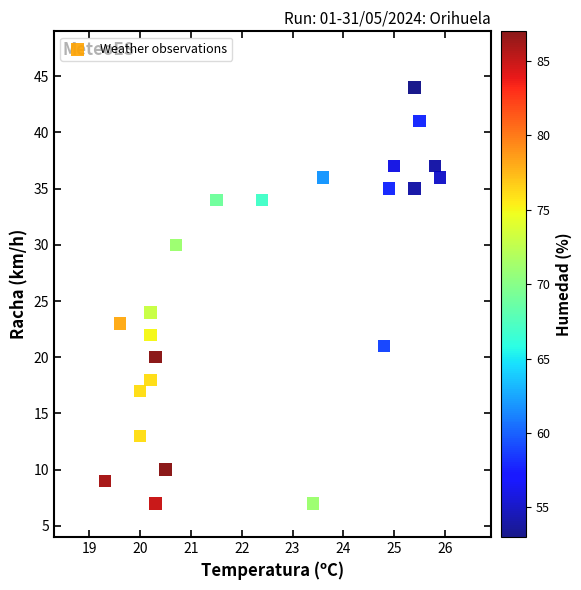

What Y value in the scatter plot is closest to 25?

24